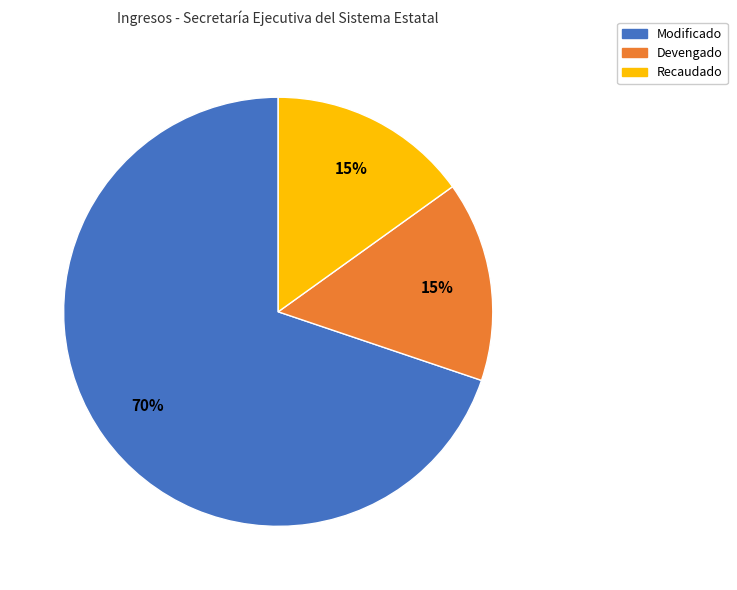

Is there any slice that represents more than half of the pie?

Yes